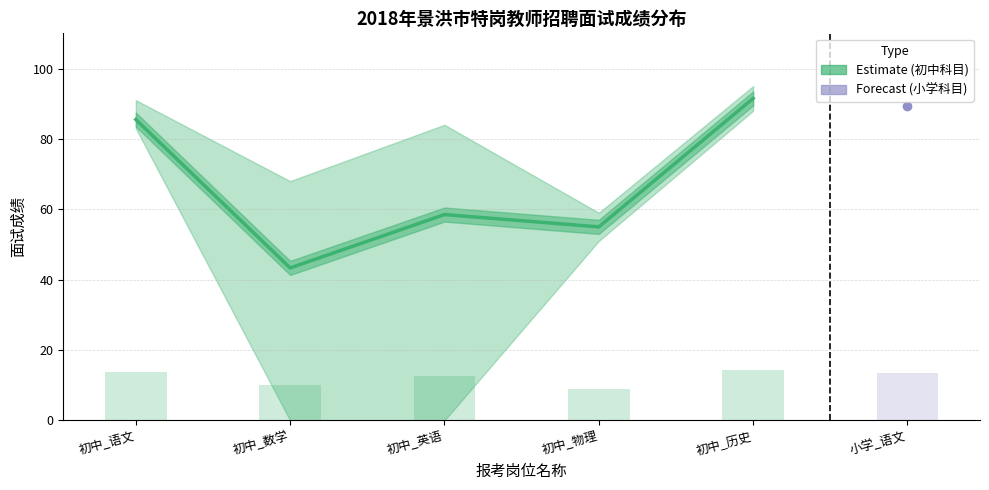

What is the smallest value displayed?

43.3